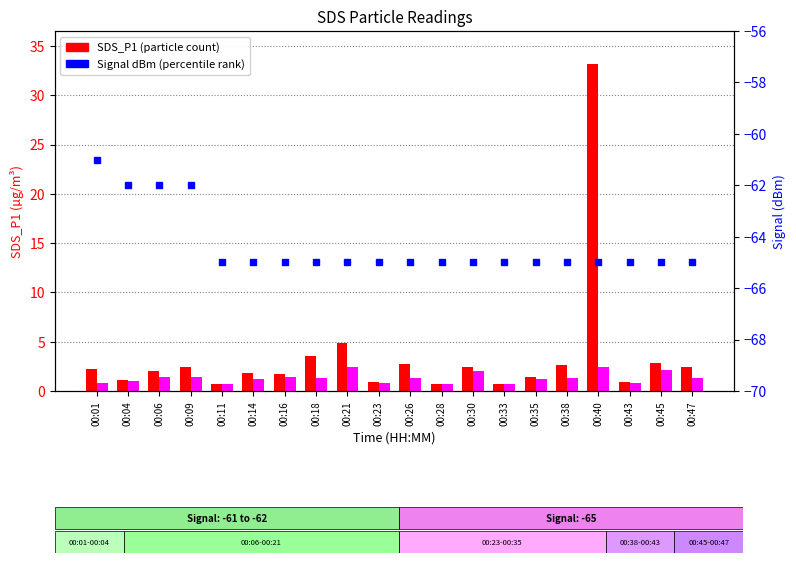

At which category is the sum across all series the highest?

00:40